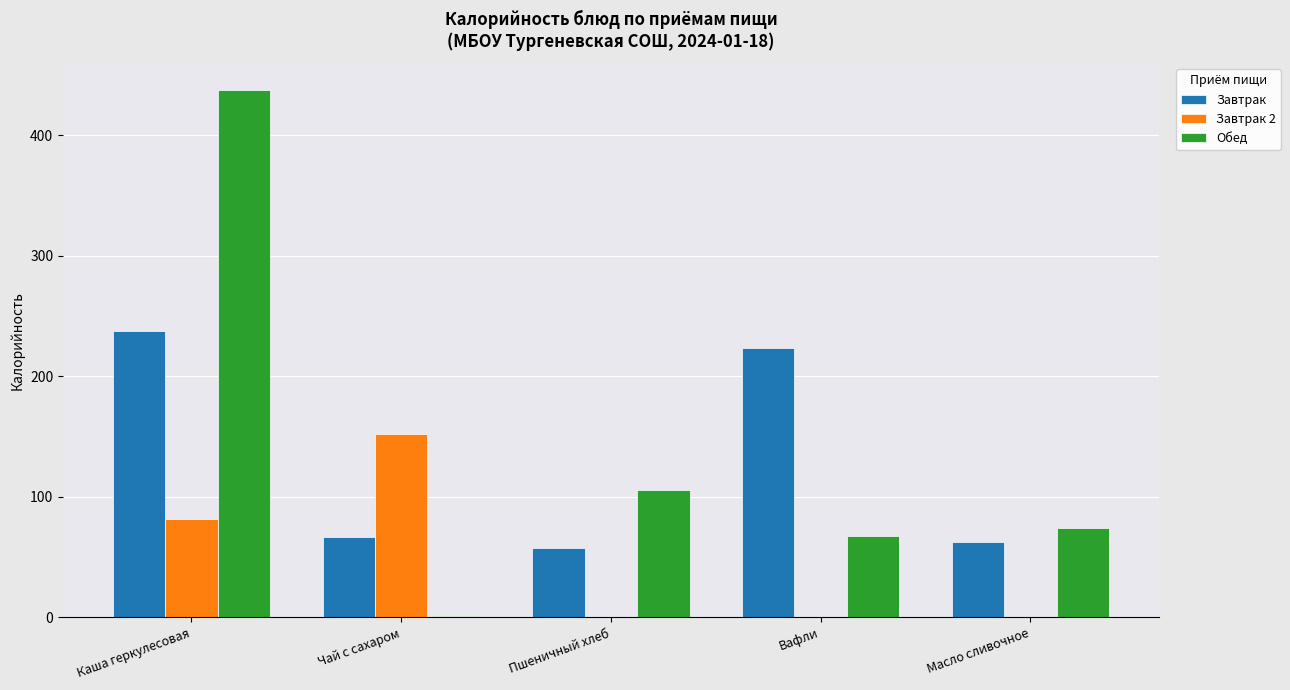

The value of Завтрак at Чай с сахаром is 67. True or false?

True